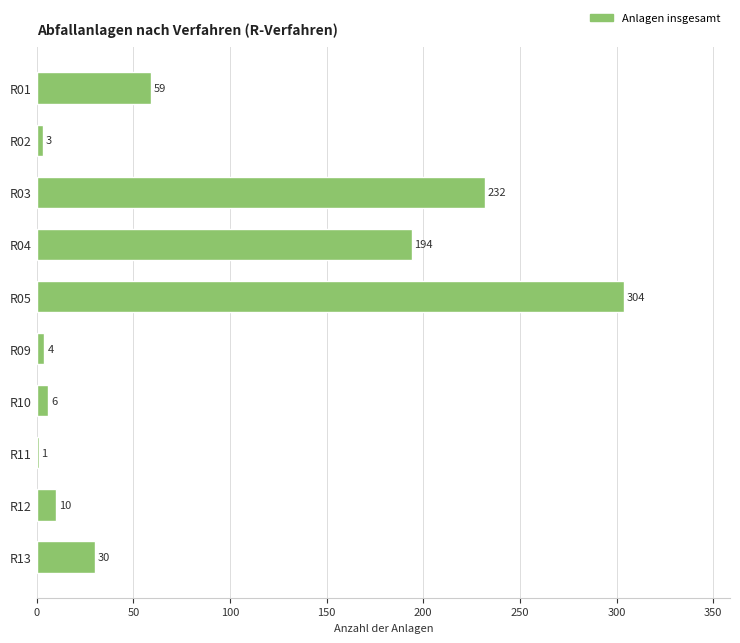

At which category does the chart reach its peak across all series?

R05